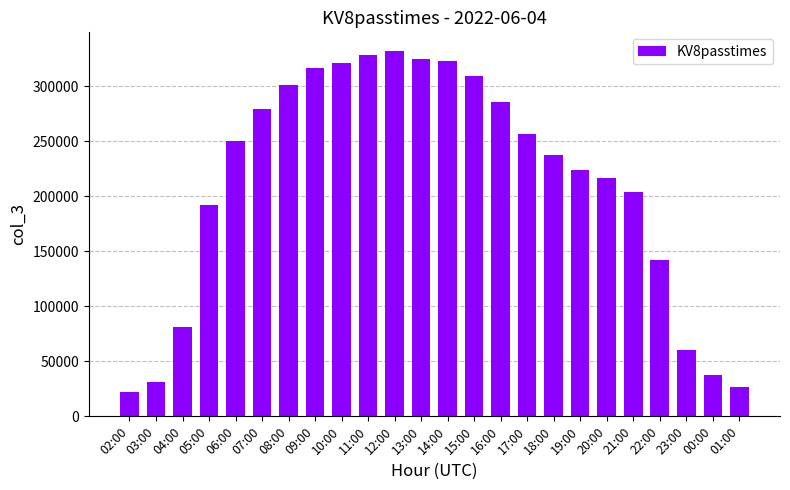

Which category has the lowest value across all series?

02:00